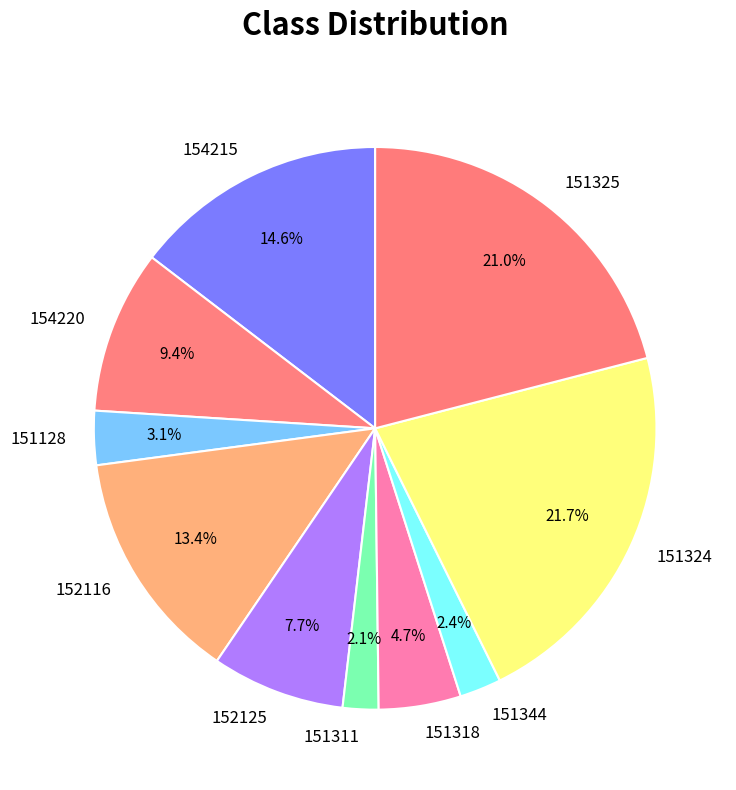

How much of the chart is everything except 154215?

85.4%